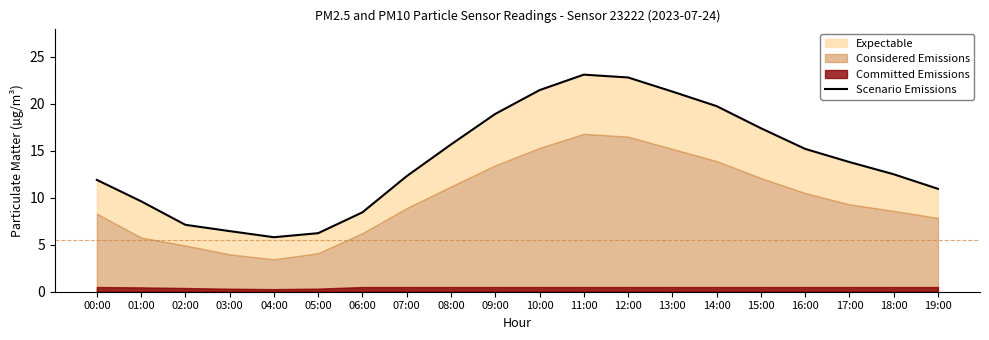

What is the greatest value displayed?

23.1